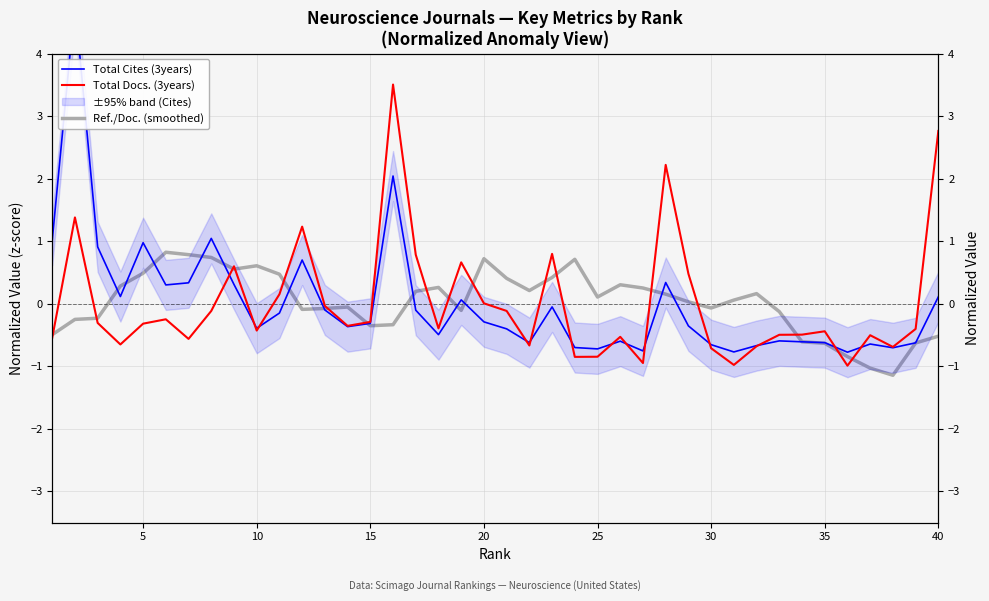

Which series has the largest range (max minus min)?

Total Cites (3years)